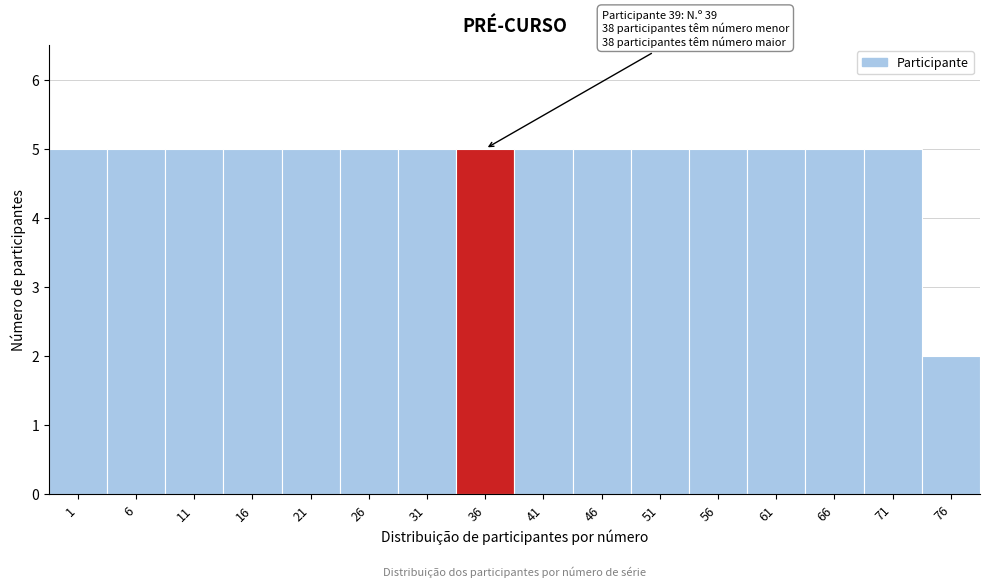

Reading left to right, transcribe all the data shown in this chart.

5	5	5	5	5	5	5	5	5	5	5	5	5	5	5	2